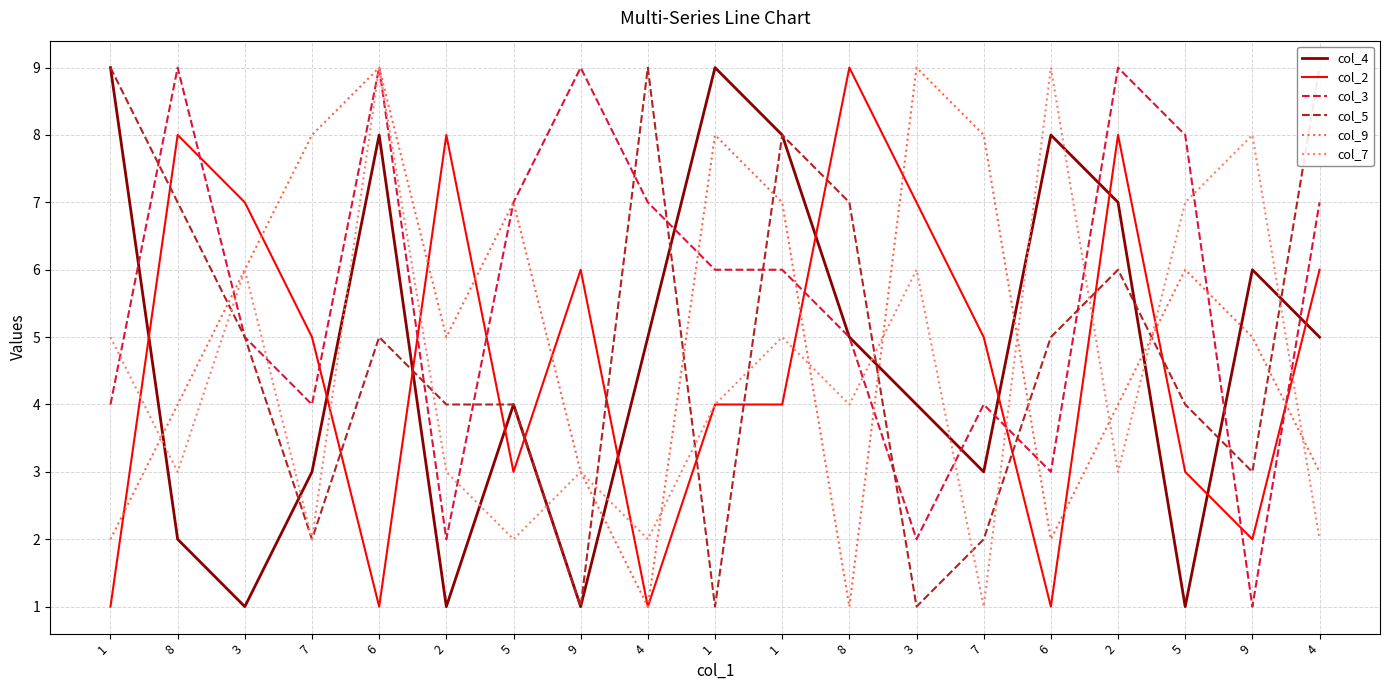

At which category does col_7 reach its first local peak?

3